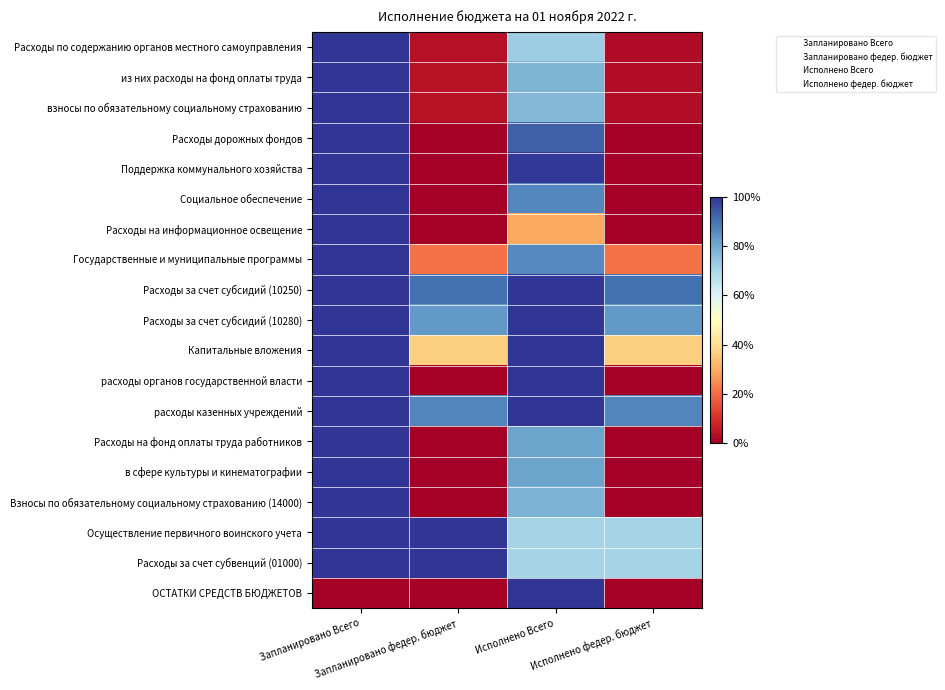

Reading left to right, extract all data points from this chart.

Расходы по содержанию органов местного самоуправления: 1.0	0.0	0.7	0.0
из них расходы на фонд оплаты труда: 1.0	0.0	0.8	0.0
взносы по обязательному социальному страхованию: 1.0	0.0	0.8	0.0
Расходы дорожных фондов: 1.0	0.0	0.9	0.0
Поддержка коммунального хозяйства: 1.0	0.0	1.0	0.0
Социальное обеспечение: 1.0	0.0	0.9	0.0
Расходы на информационное освещение: 1.0	0.0	0.3	0.0
Государственные и муниципальные программы: 1.0	0.2	0.9	0.2
Расходы за счет субсидий (10250): 1.0	0.9	1.0	0.9
Расходы за счет субсидий (10280): 1.0	0.8	1.0	0.8
Капитальные вложения: 1.0	0.4	1.0	0.4
расходы органов государственной власти: 1.0	0.0	1.0	0.0
расходы казенных учреждений: 1.0	0.9	1.0	0.9
Расходы на фонд оплаты труда работников: 1.0	0.0	0.8	0.0
в сфере культуры и кинематографии: 1.0	0.0	0.8	0.0
Взносы по обязательному социальному страхованию (14000): 1.0	0.0	0.8	0.0
Осуществление первичного воинского учета: 1.0	1.0	0.7	0.7
Расходы за счет субвенций (01000): 1.0	1.0	0.7	0.7
ОСТАТКИ СРЕДСТВ БЮДЖЕТОВ: 0.0	0.0	1.0	0.0